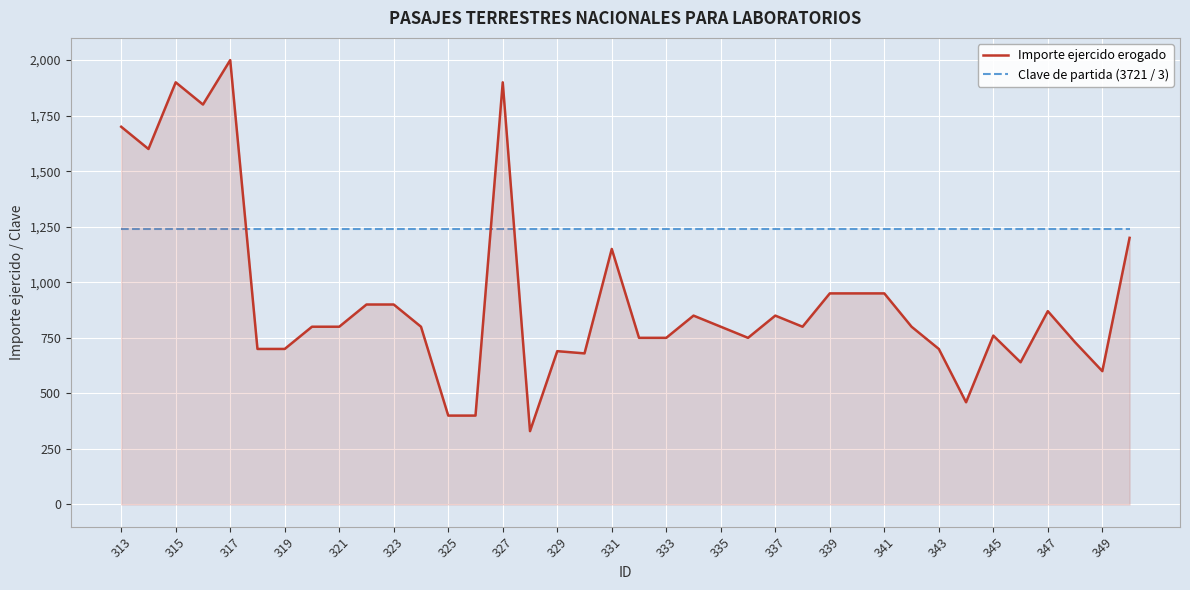

What is the lowest value of the Importe ejercido erogado series?

330.0